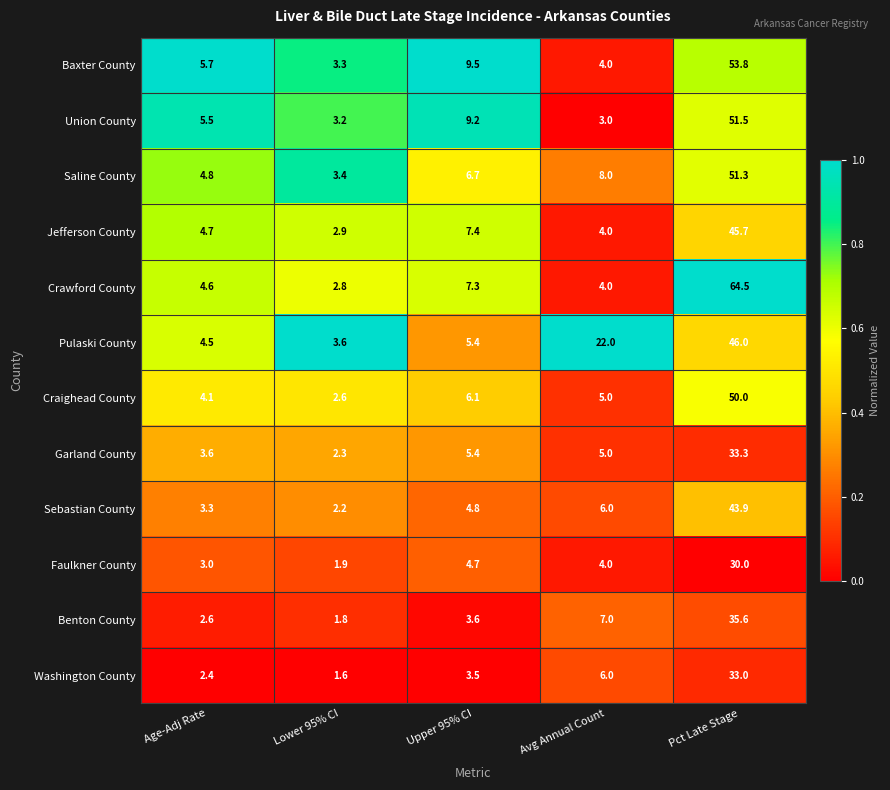

Count the number of data series in this chart.

12